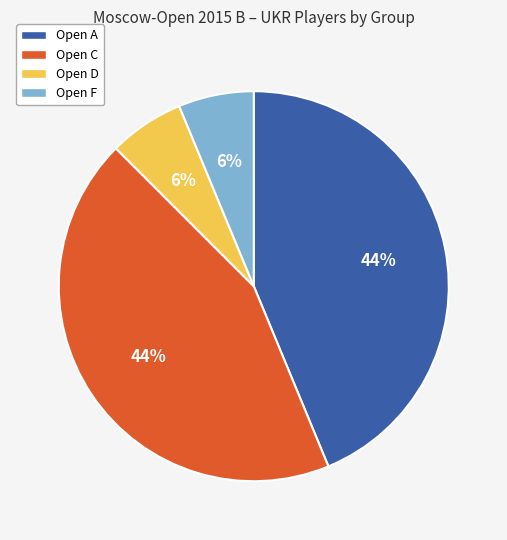

Is it true that Open F is 1% of the pie?

False